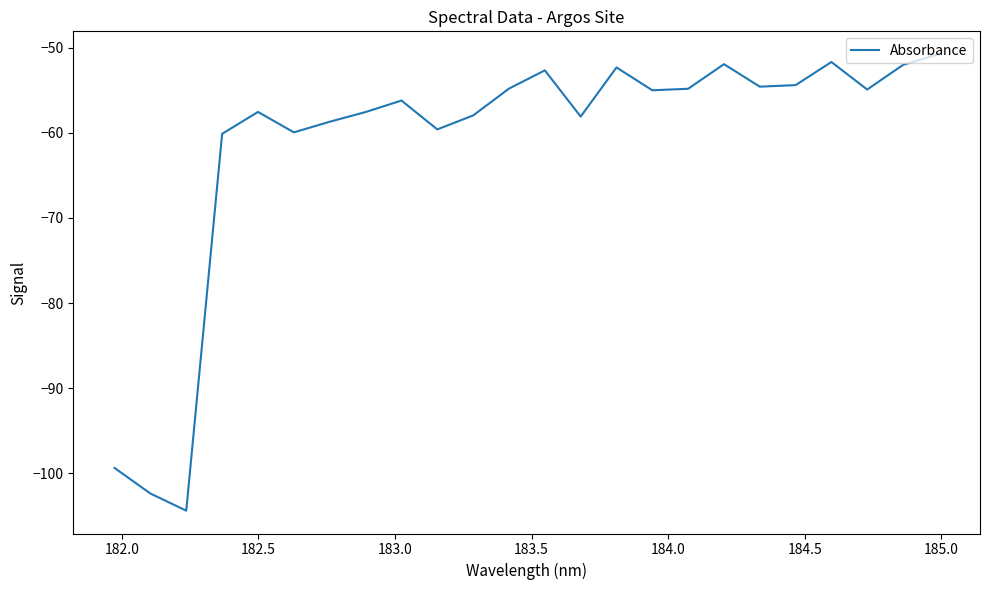

What is the difference between the maximum and minimum values?

53.6